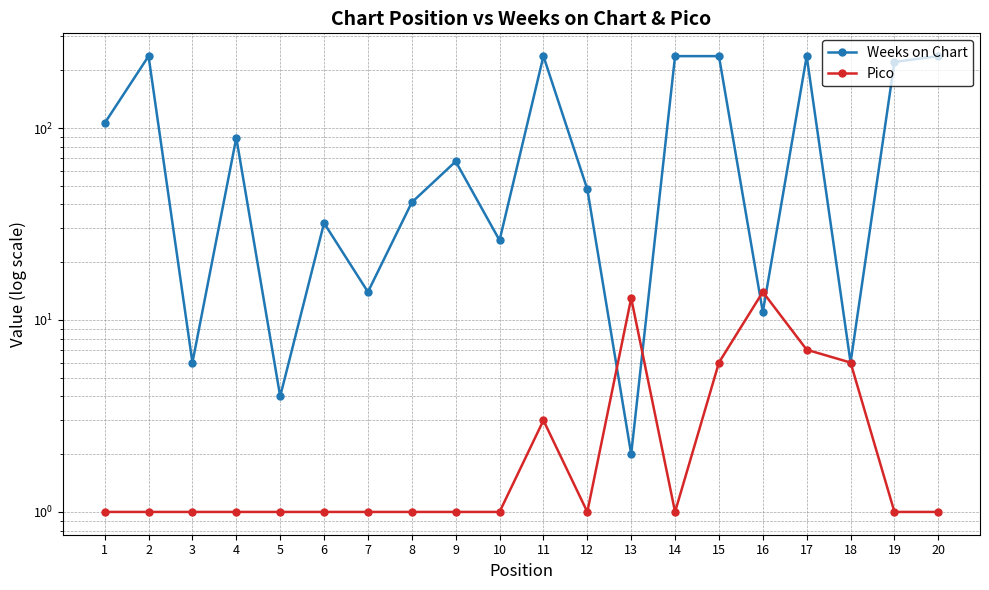

At which label does Weeks on Chart reach its peak?

2